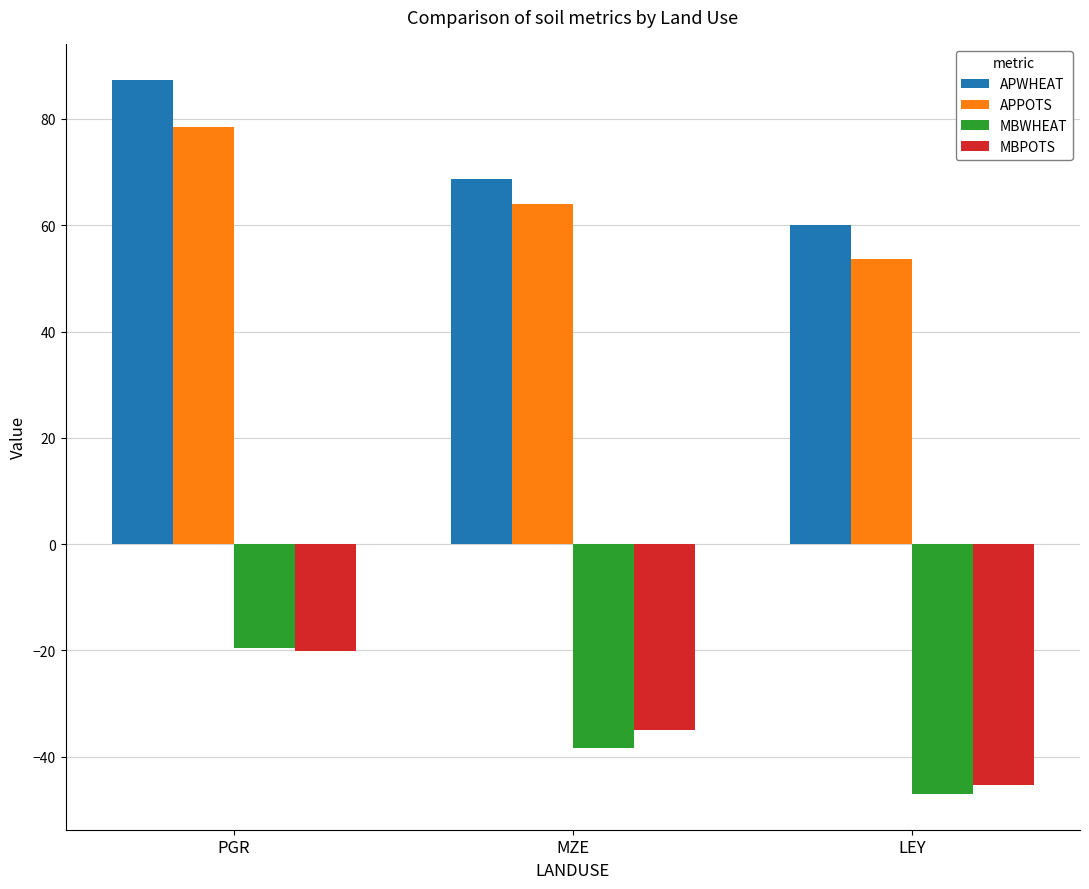

The APPOTS series shows 71.1 at LEY. True or false?

False